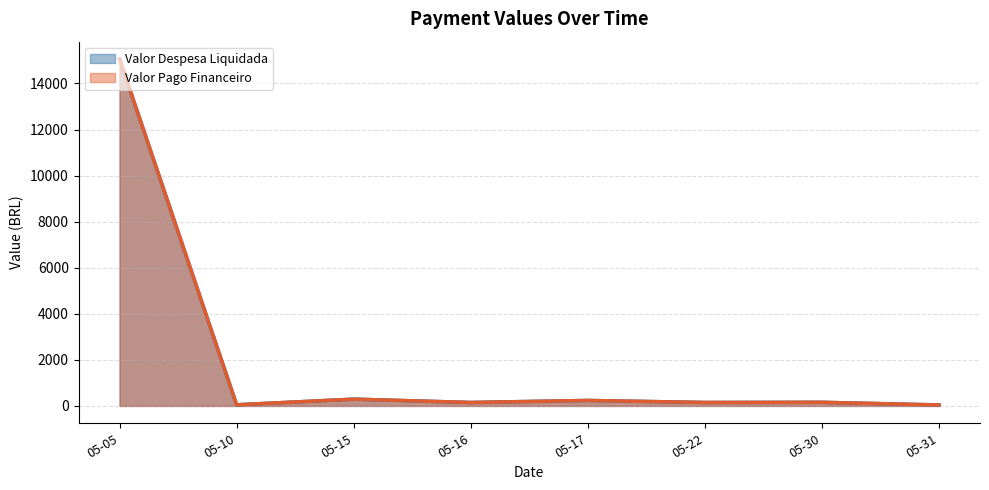

How many lines are shown in the chart?

2